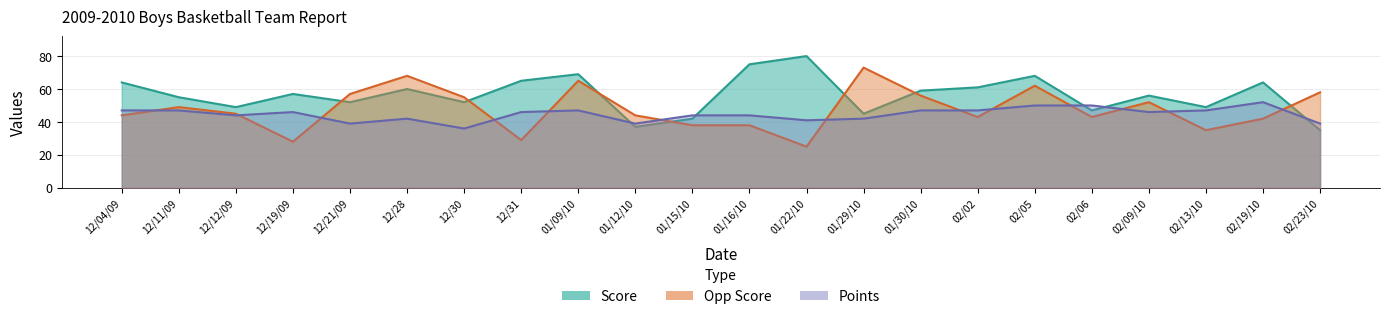

Which series has the largest total across all categories?

Score